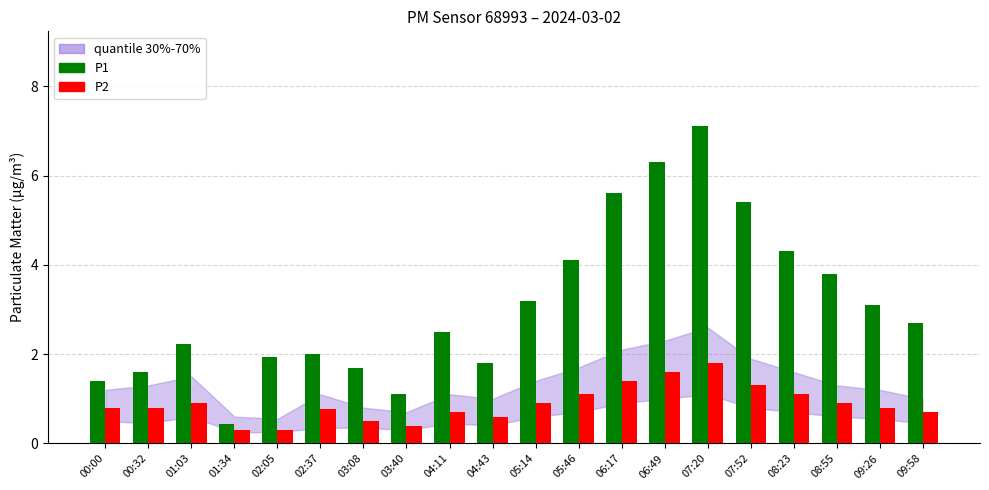

Between 00:00 and 08:55, which series saw the biggest shift?

P1